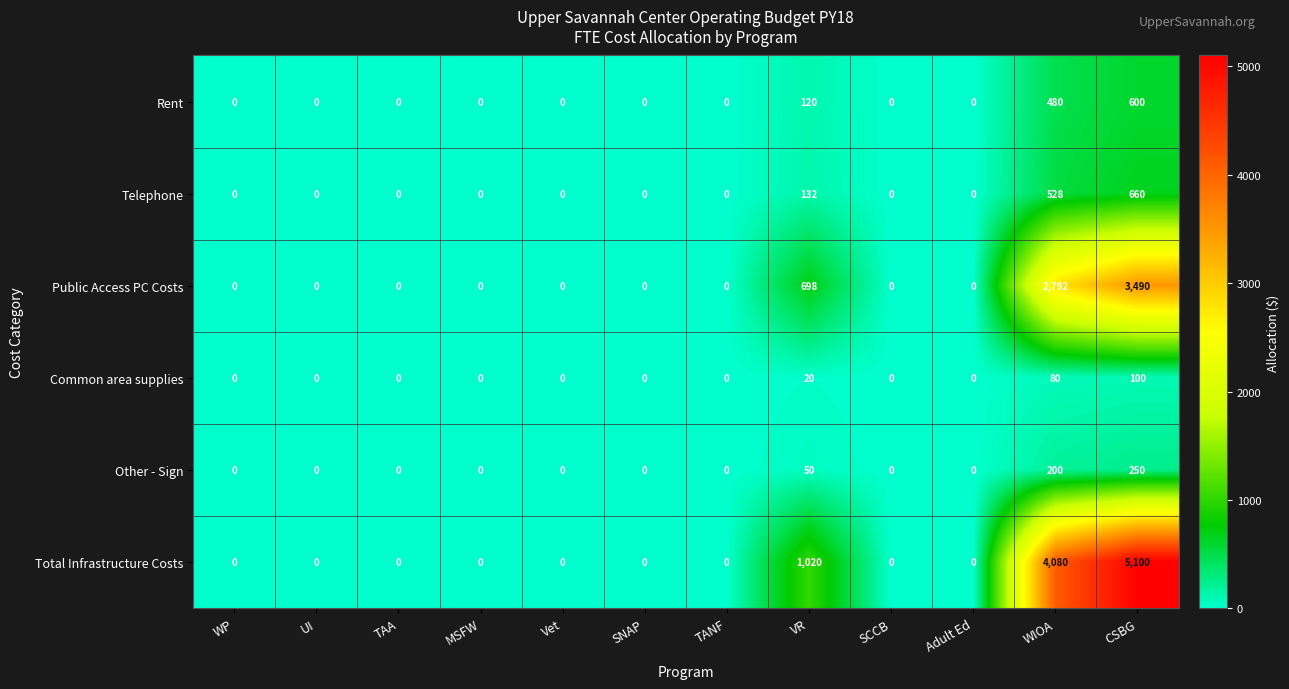

At which category is the sum across all series the highest?

CSBG